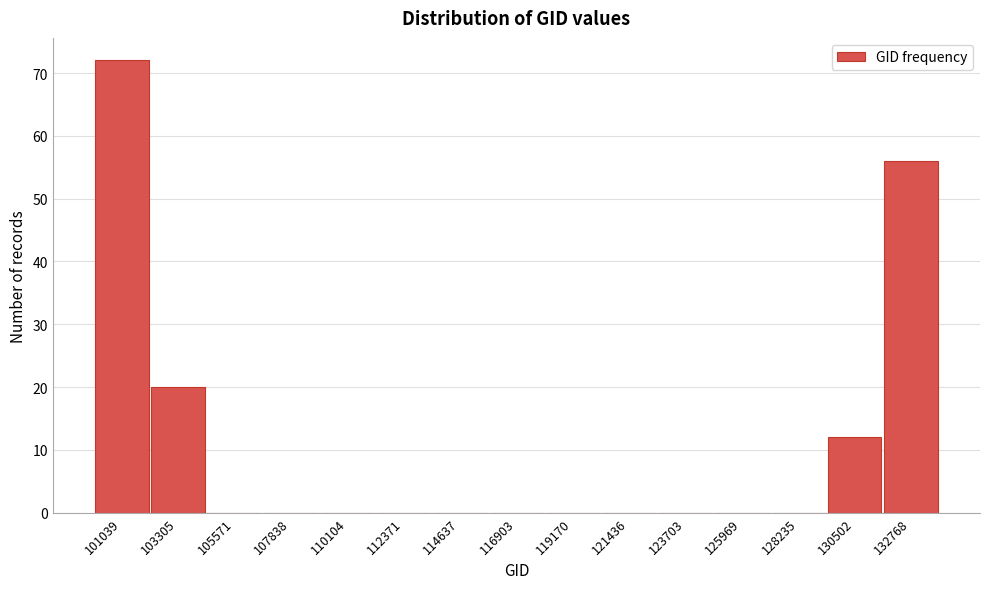

Reading left to right, extract all data points from this chart.

101039=72	103305=20	105571=0	107838=0	110104=0	112371=0	114637=0	116903=0	119170=0	121436=0	123703=0	125969=0	128235=0	130502=12	132768=56